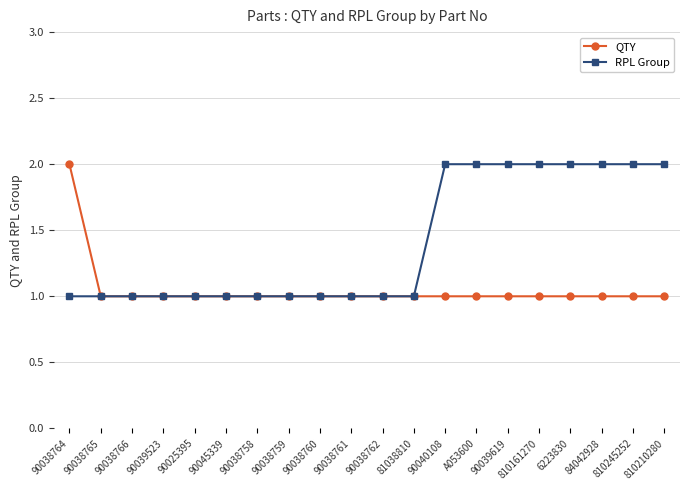

Which series changed the most between 90038758 and 84042928?

RPL Group